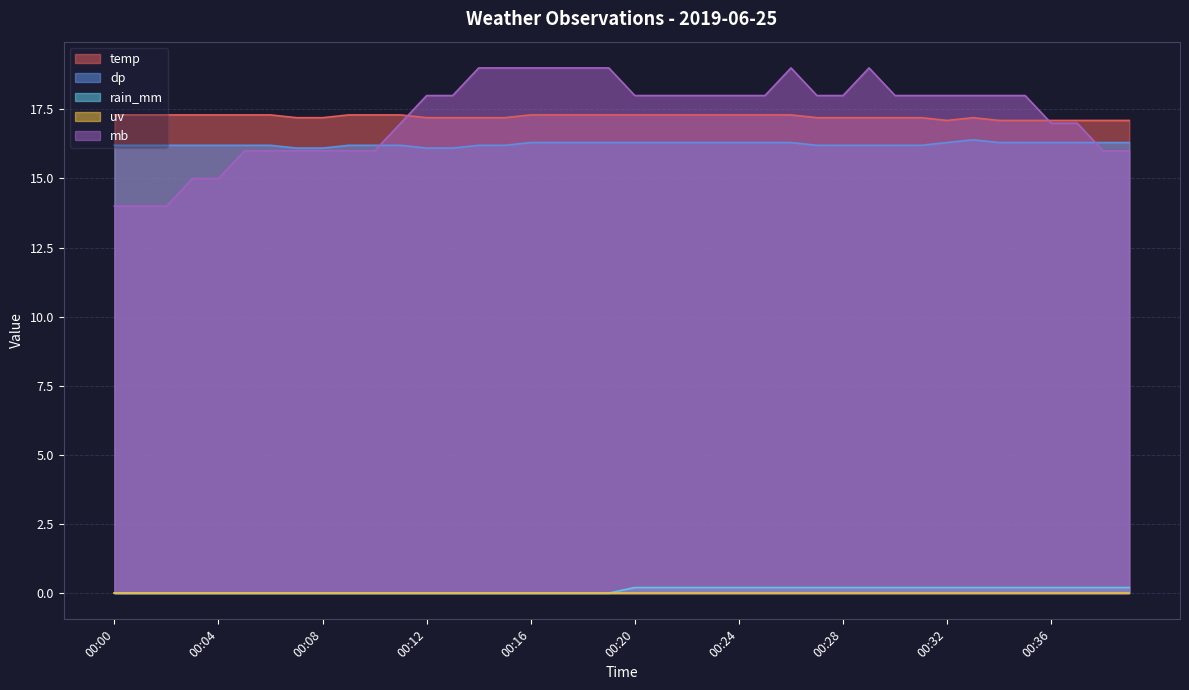

What is the highest value of the dp series?

16.4